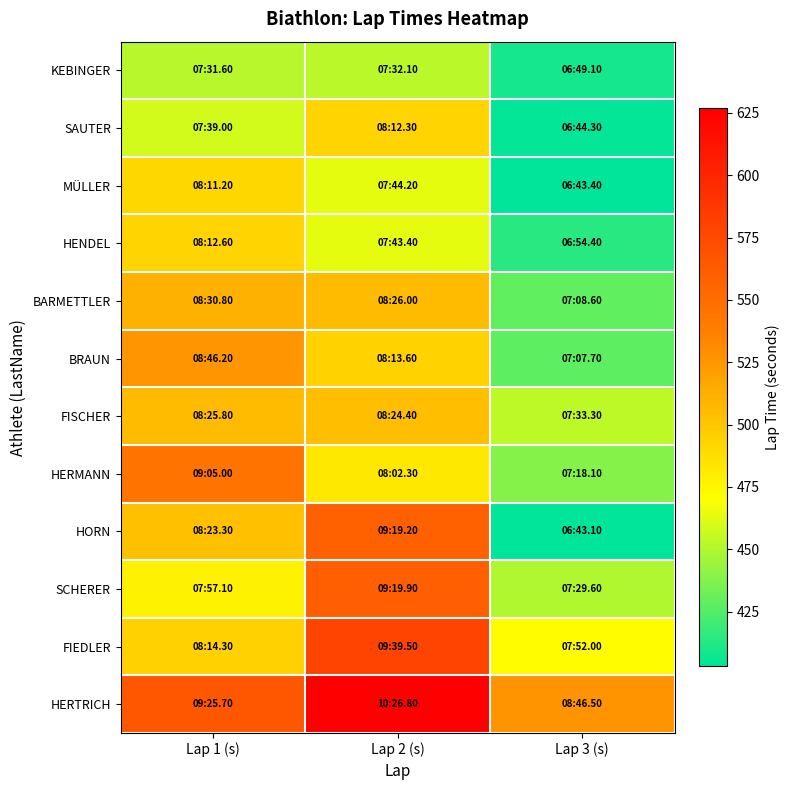

At which category is the sum across all series the highest?

Lap 2 (s)